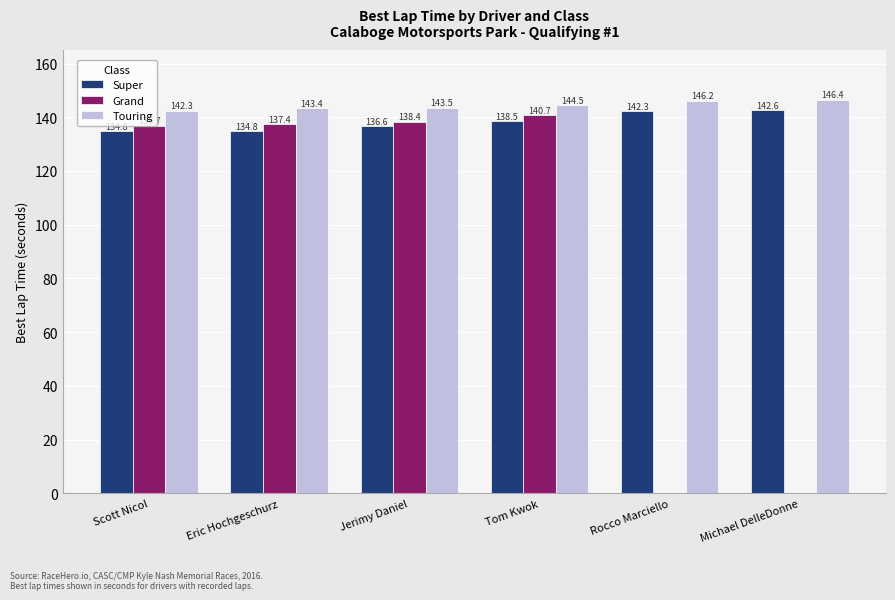

Is the value of Grand at Scott Nicol greater than the value of Touring at Rocco Marciello?

No